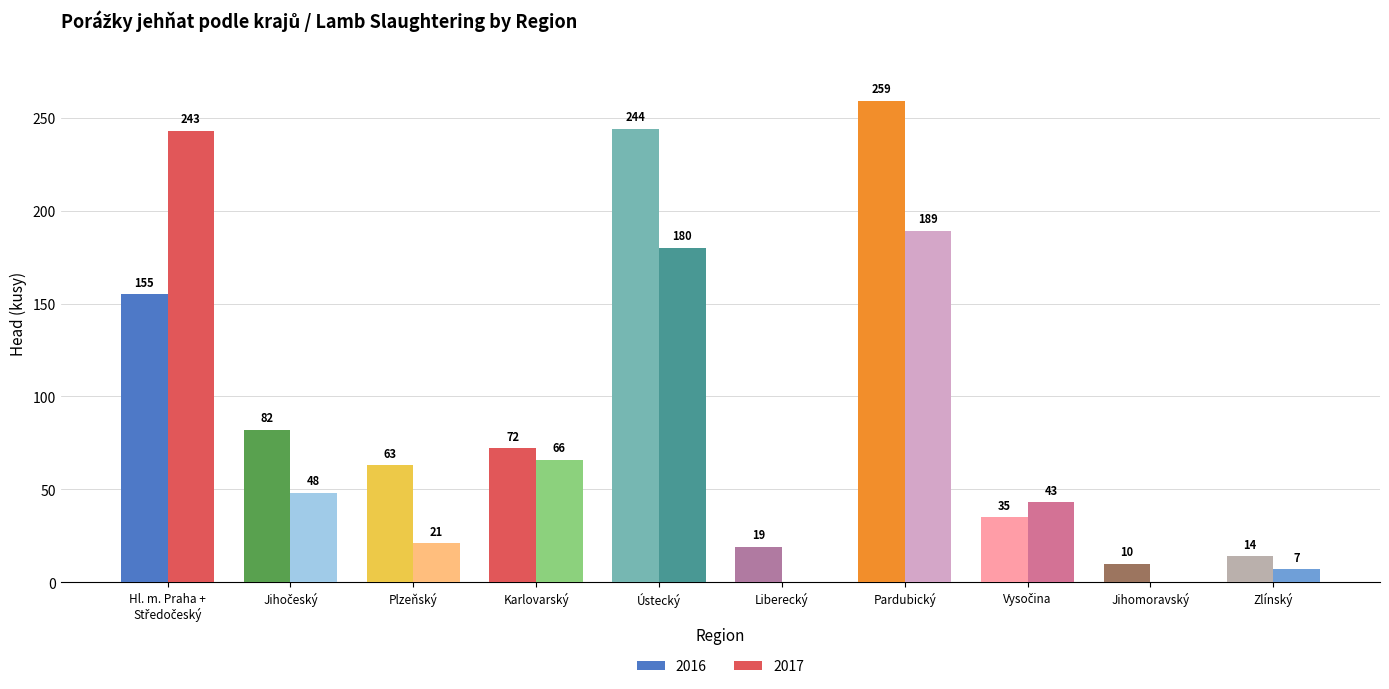

What is the total value across all series at Jihočeský?

130